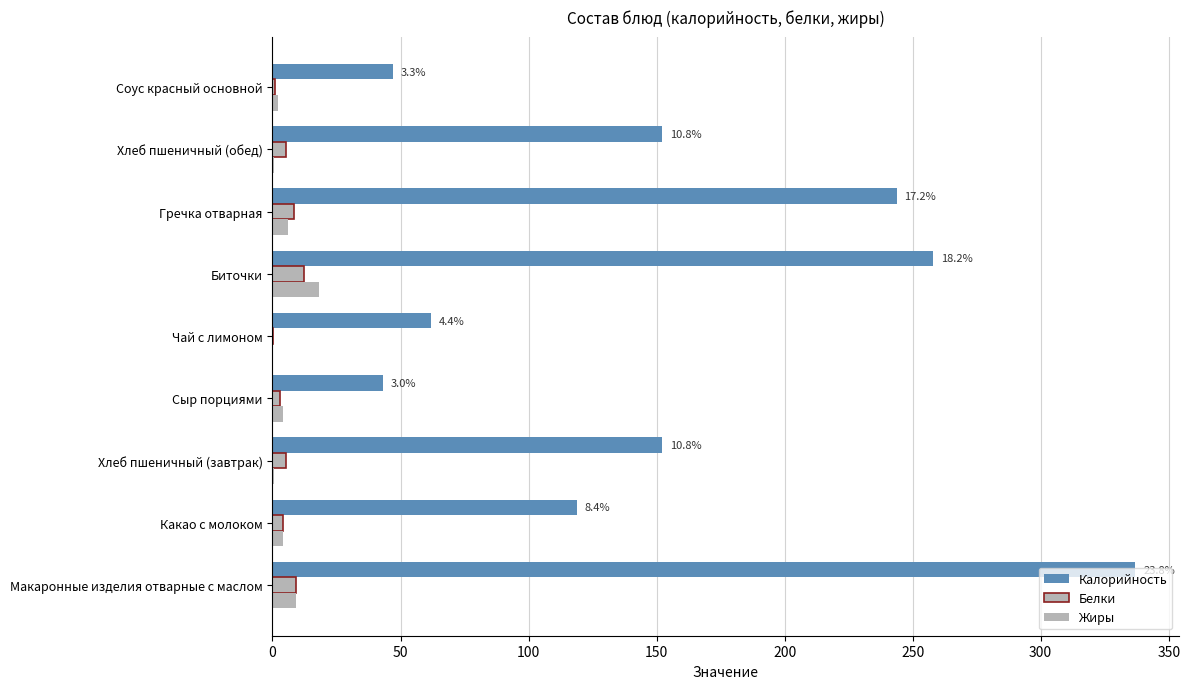

Count the number of data series in this chart.

3